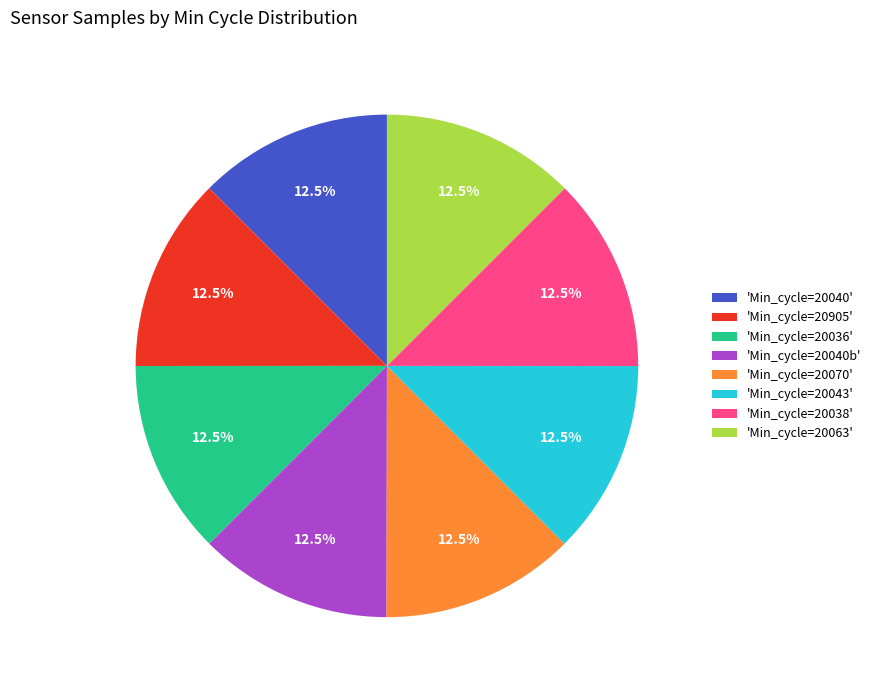

Combined, do 'Min_cycle=20043' and 'Min_cycle=20063' account for over 50%?

No